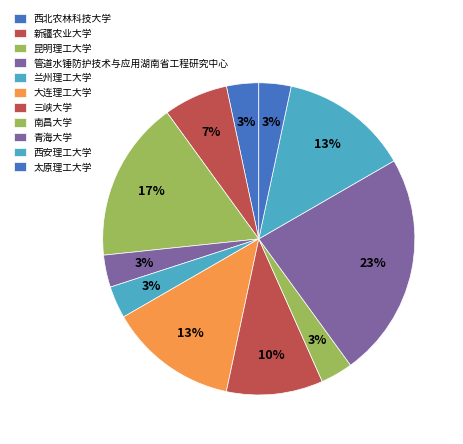

What percentage is NOT represented by 昆明理工大学?

83.3%